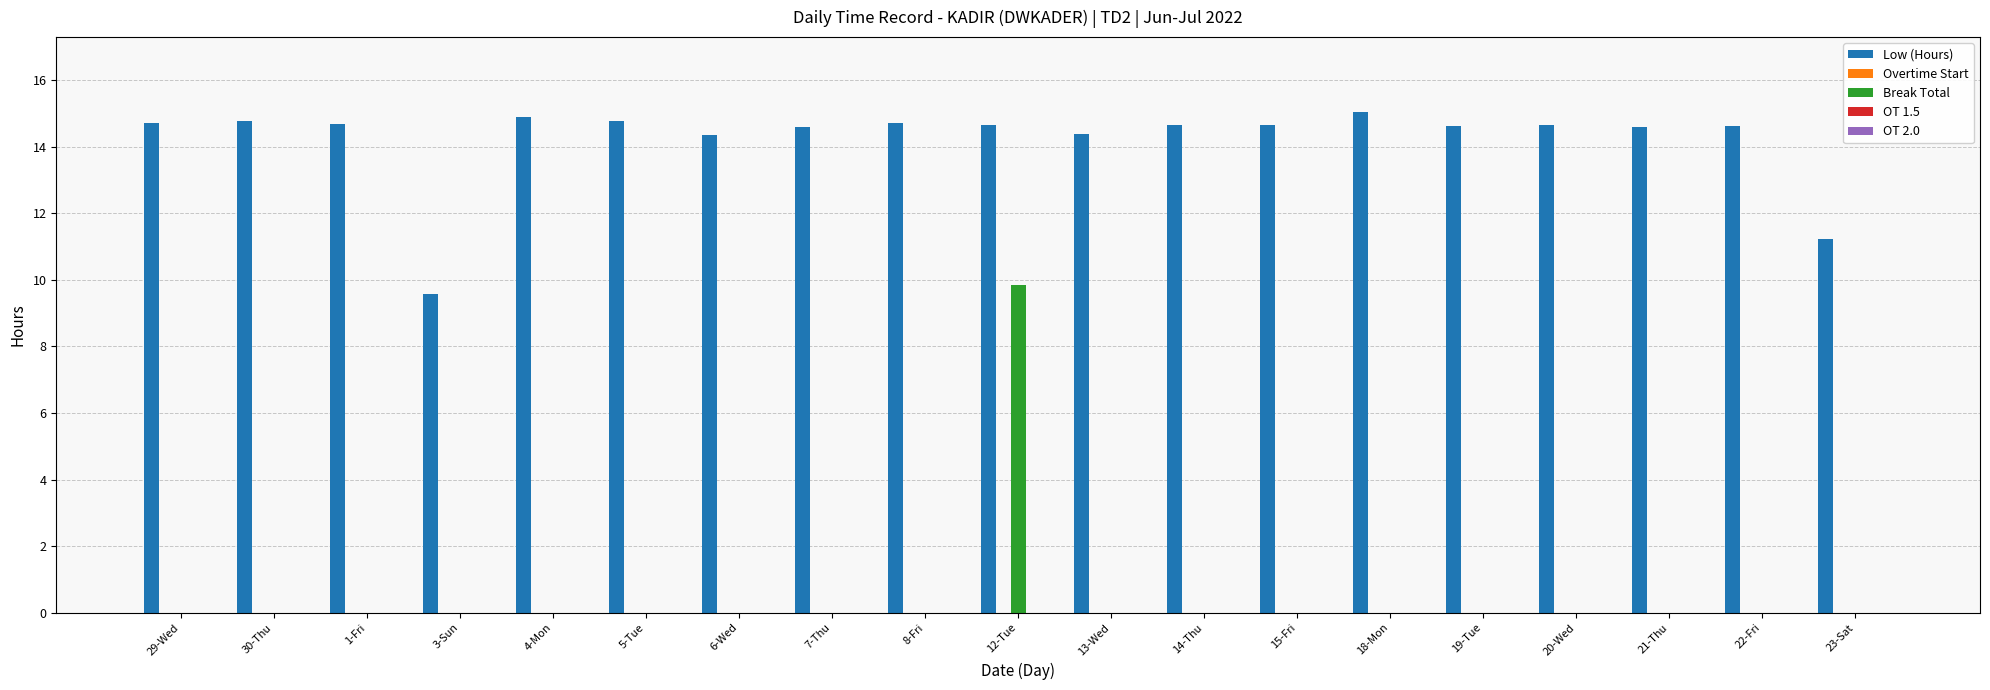

Does the chart contain stacked bars?

No